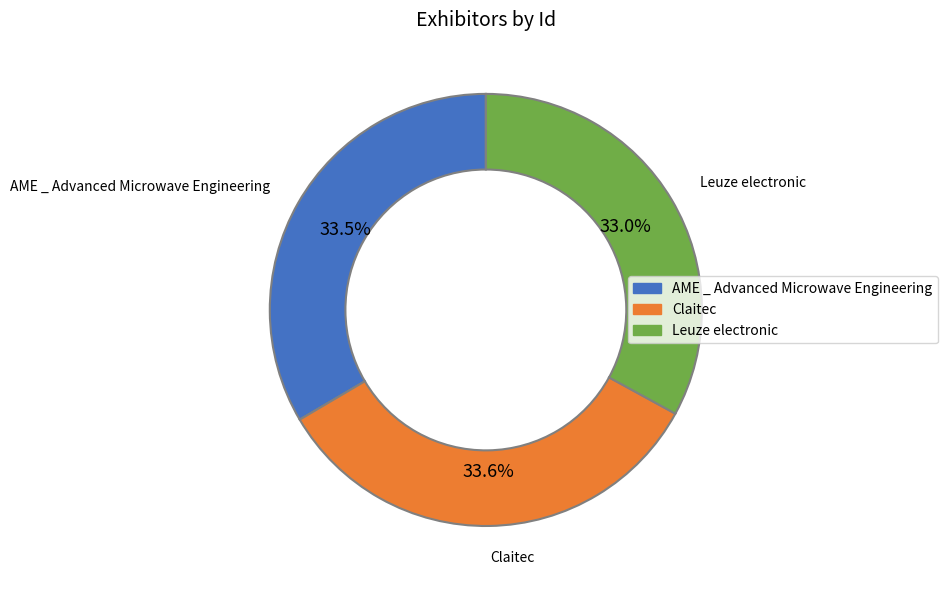

Count the number of slices in the pie.

3